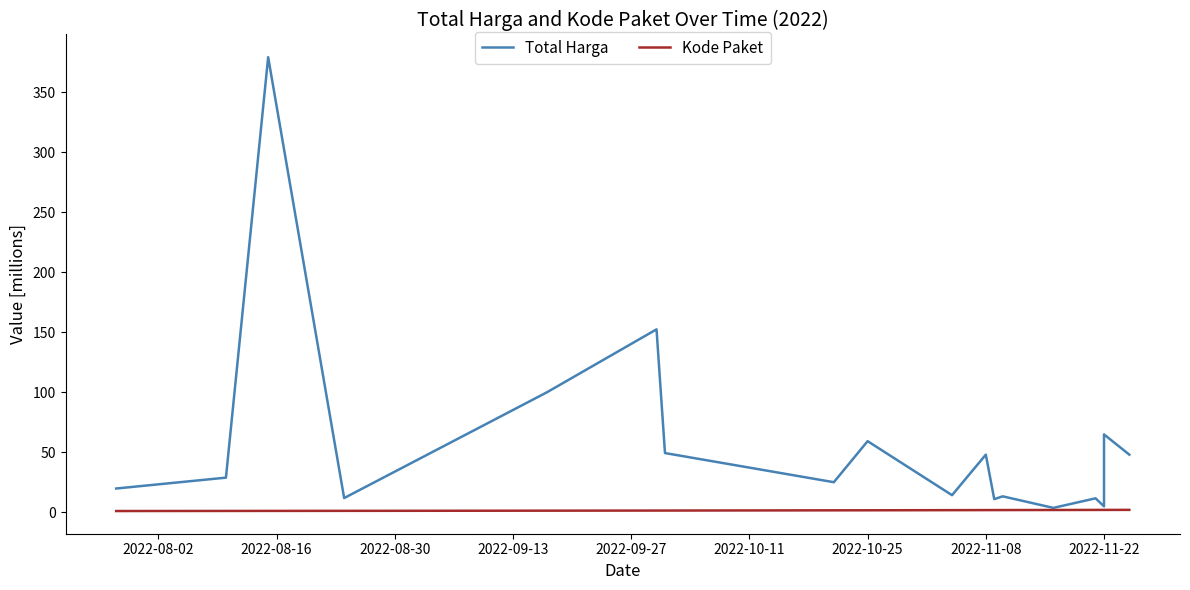

True or false: Total Harga and Kode Paket cross at least once.

False